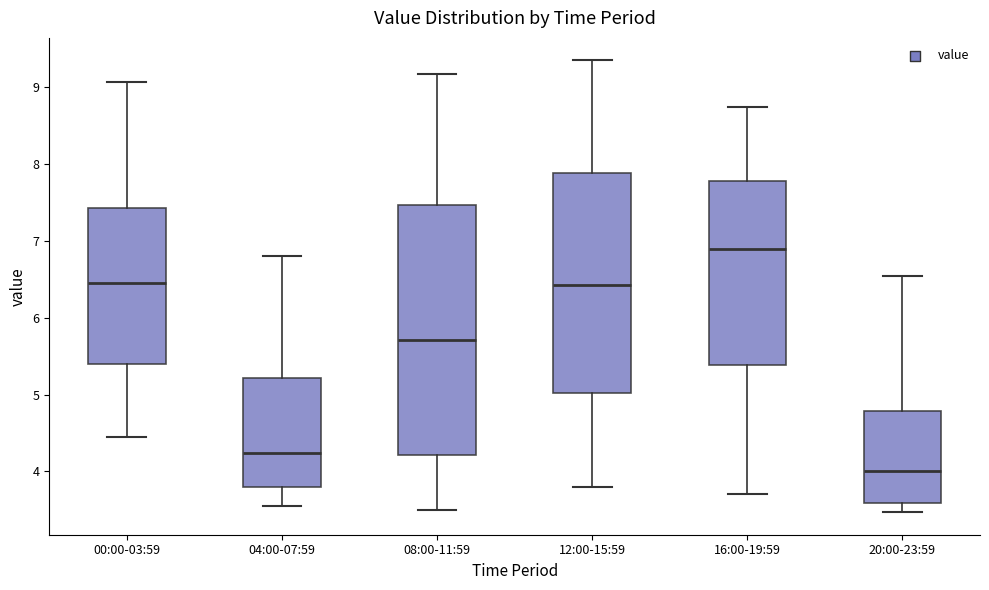

Reading left to right, transcribe this box plot: for each box, give where its median line is, the range the box spans, and where its two whiskers end, as read against the y-axis. The values are not printed on the chart, so give them approximately, as read against the axis.

00:00-03:59: median 6.5, box 5.4 to 7.4, whiskers 4.5 to 9.1
04:00-07:59: median 4.2, box 3.8 to 5.2, whiskers 3.6 to 6.8
08:00-11:59: median 5.7, box 4.2 to 7.5, whiskers 3.5 to 9.2
12:00-15:59: median 6.4, box 5.0 to 7.9, whiskers 3.8 to 9.4
16:00-19:59: median 6.9, box 5.4 to 7.8, whiskers 3.7 to 8.8
20:00-23:59: median 4.0, box 3.6 to 4.8, whiskers 3.5 to 6.6